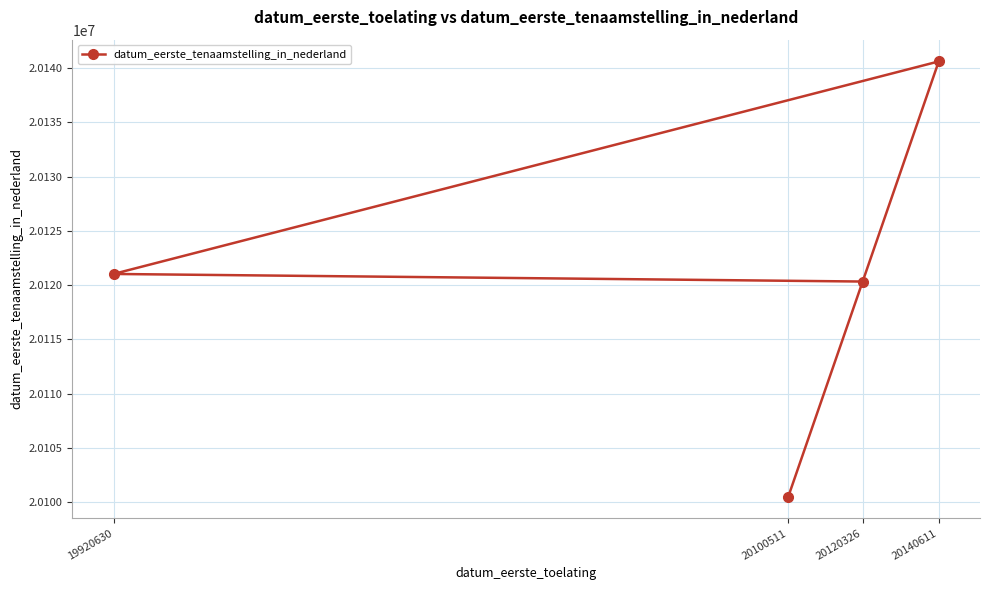

Reading left to right, what are all the values shown in this chart?

19920630=20121025	20100511=20100511	20120326=20120326	20140611=20140611